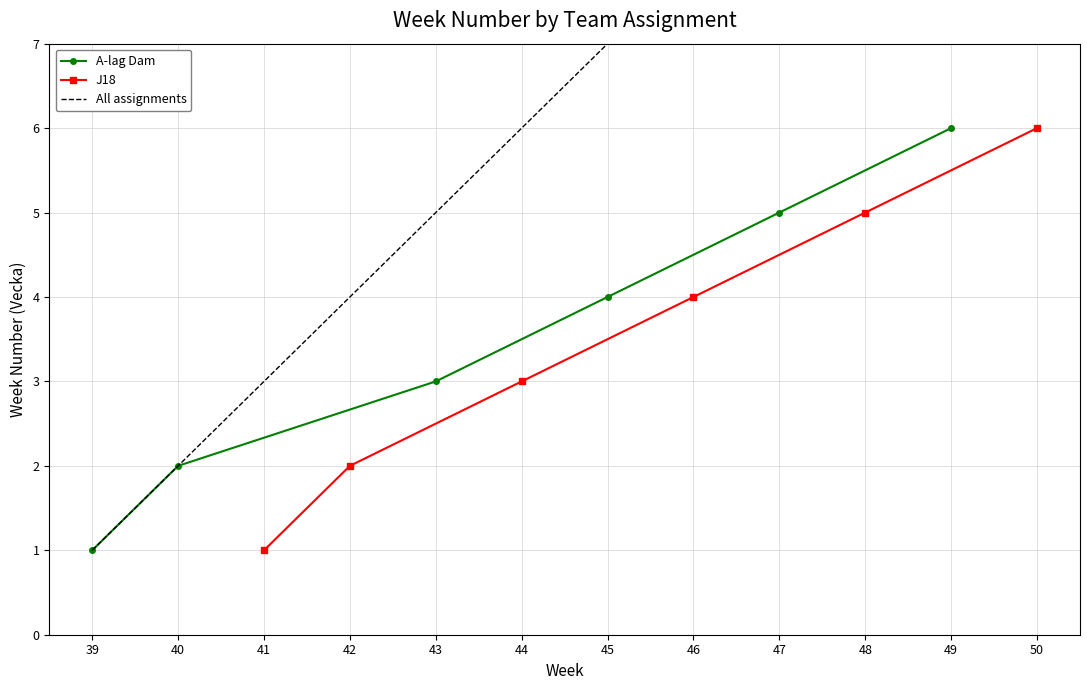

True or false: A-lag Dam has more than 1 interior local peaks.

False